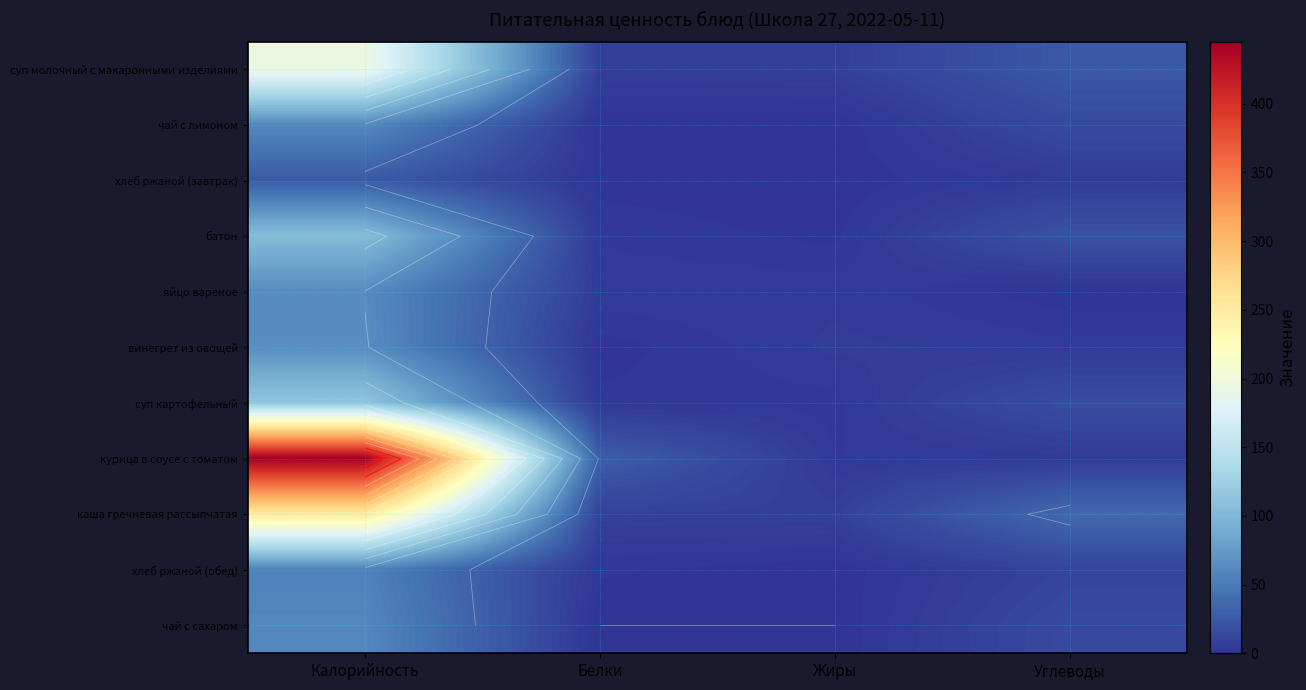

At which label does суп картофельный first exceed 16?

Калорийность